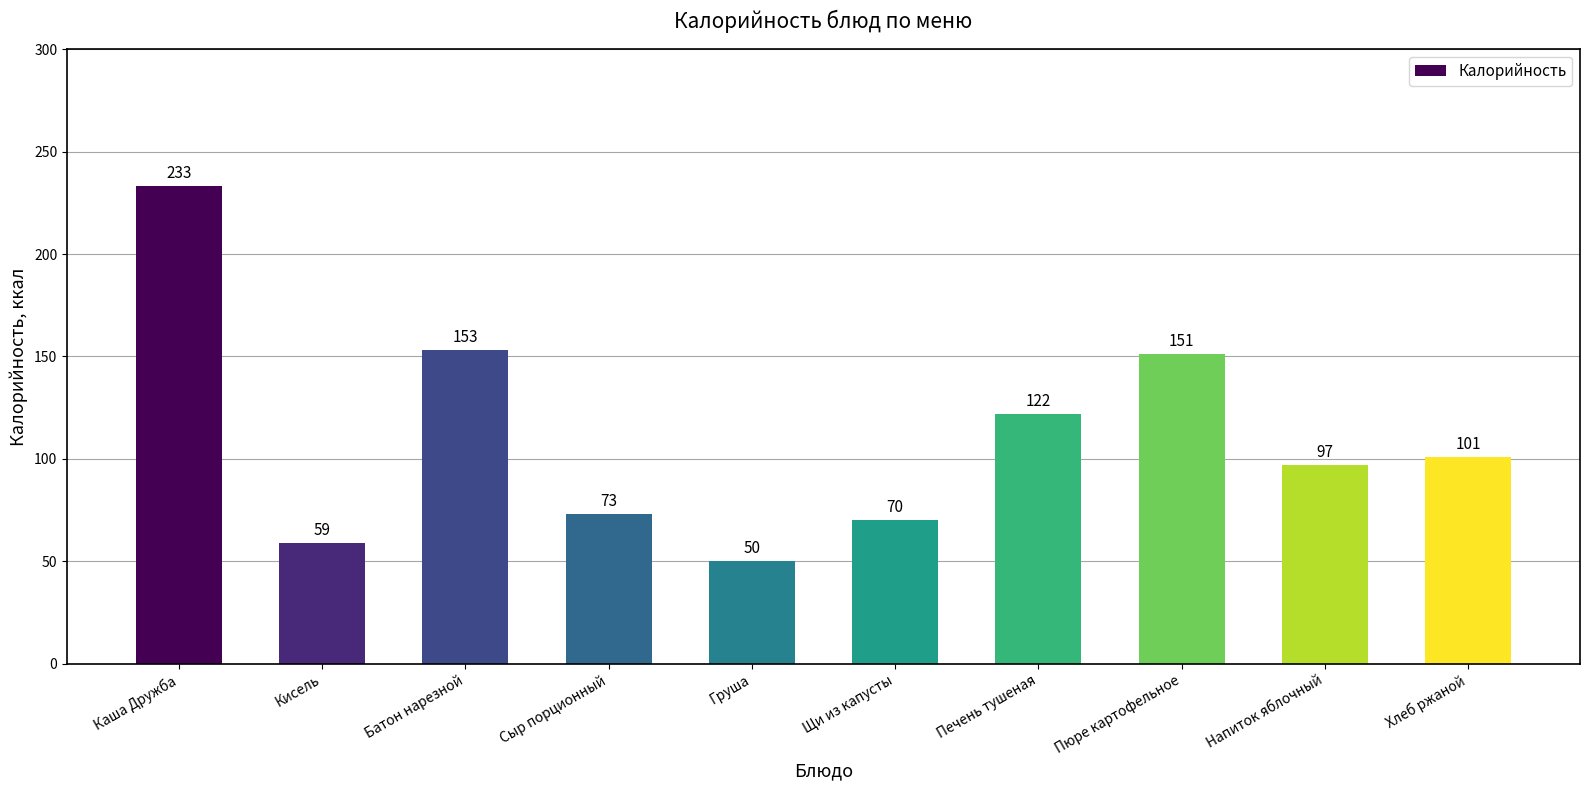

List the labels in order of value, largest first.

Каша Дружба, Батон нарезной, Пюре картофельное, Печень тушеная, Хлеб ржаной, Напиток яблочный, Сыр порционный, Щи из капусты, Кисель, Груша